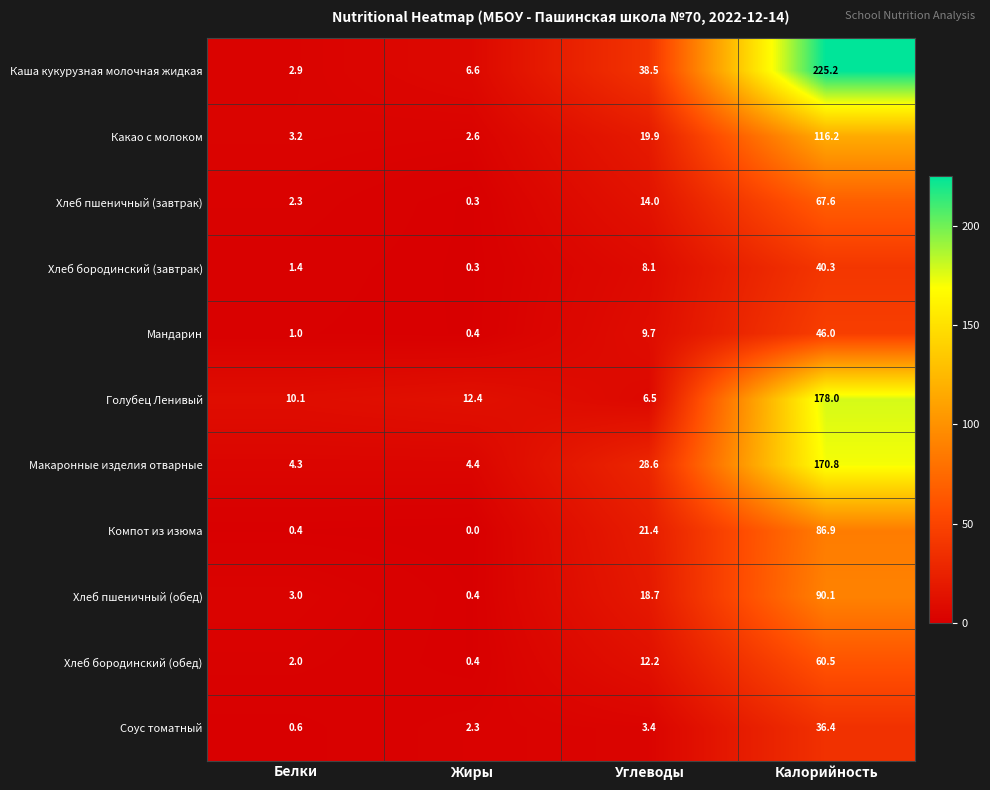

What is the total value across all series at Жиры?

30.1